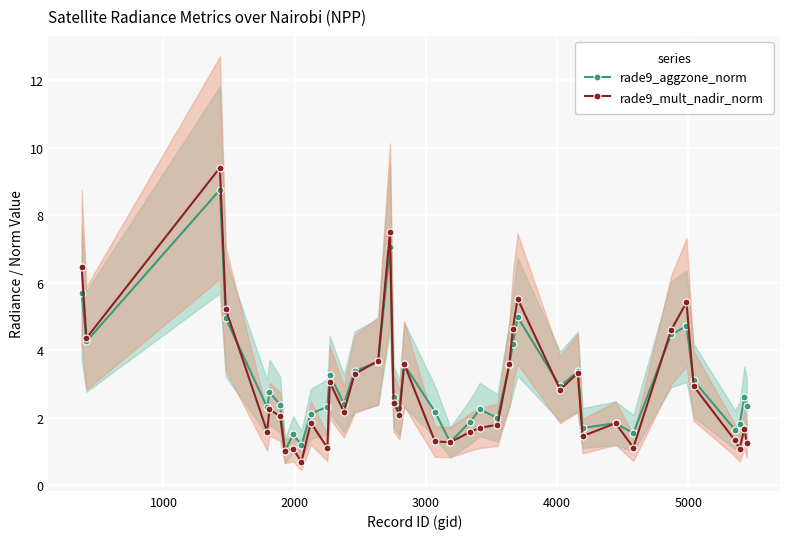

What is the value of the rade9_mult_nadir_norm point at the 2nd from the left?

4.4